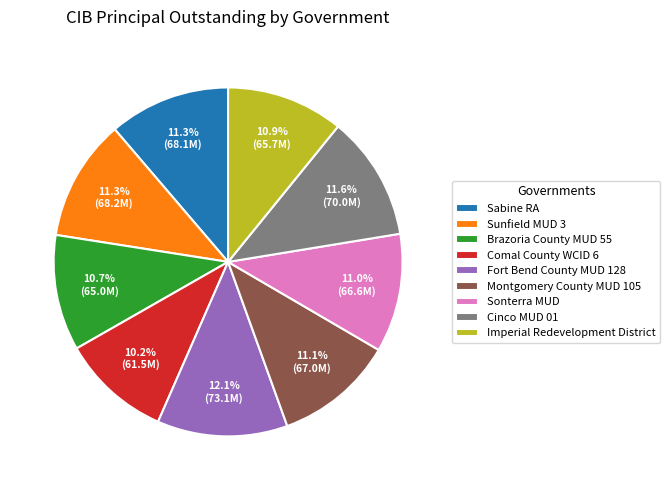

Is it true that Sunfield MUD 3 is 25% of the pie?

False